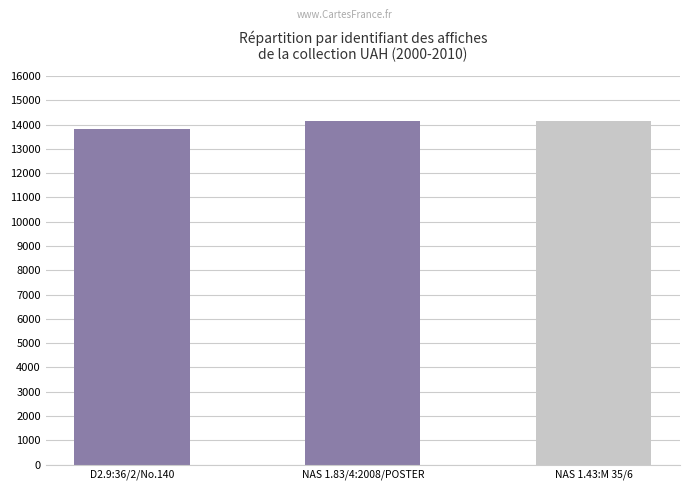

How many bars are there in total?

3